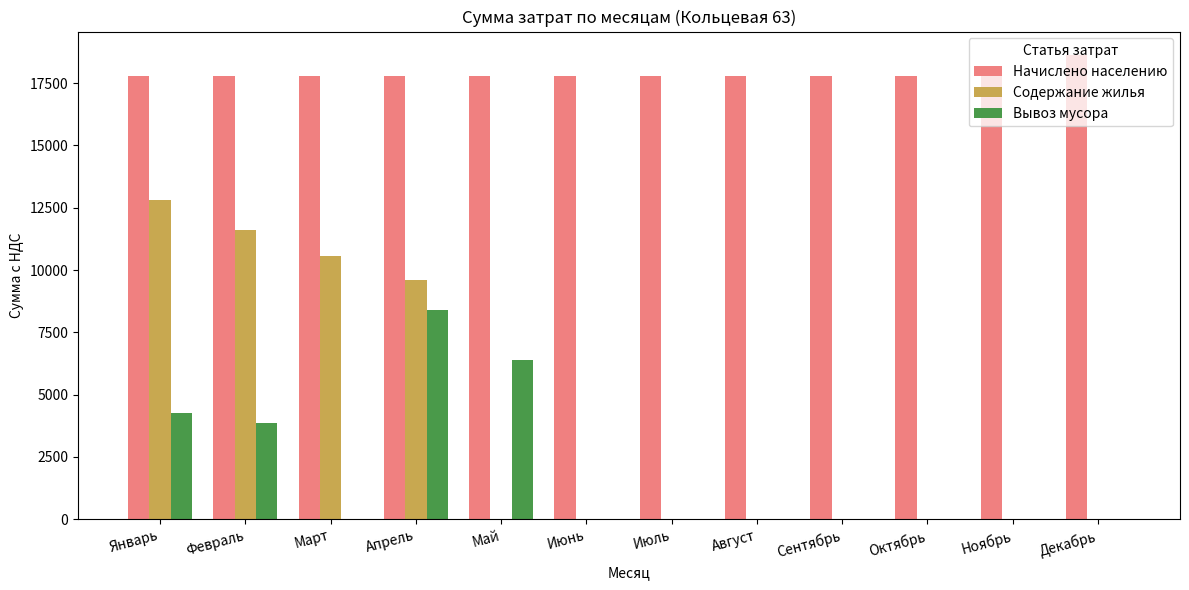

What is the maximum value shown in the chart?

18640.6